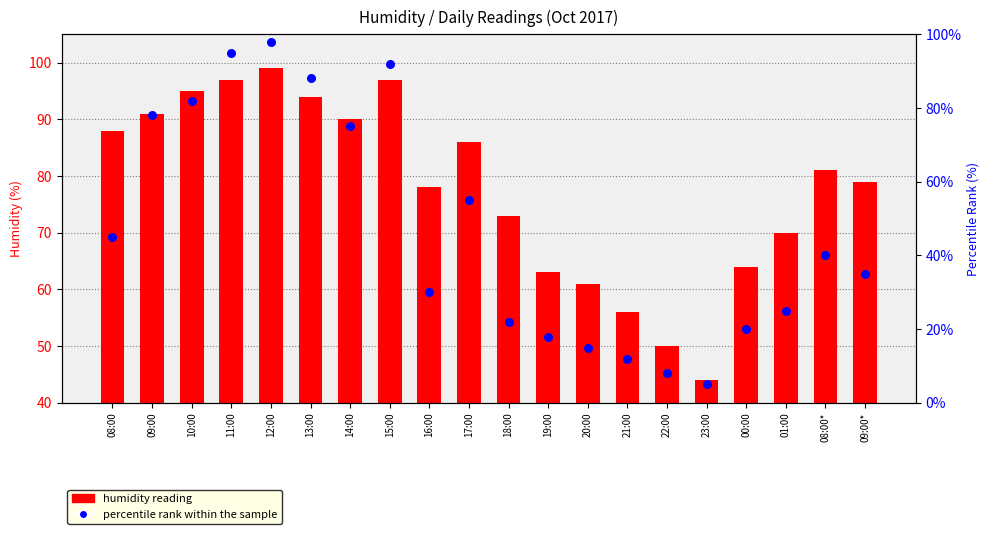

Is the value of humidity reading at 21:00 greater than the value of percentile rank within the sample at 13:00?

No